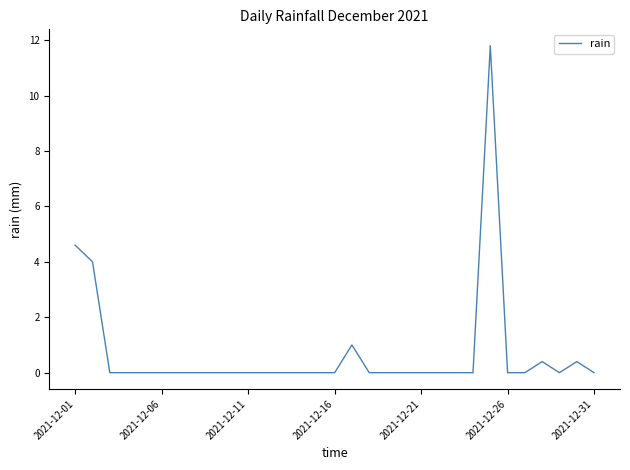

What is the greatest value displayed?

11.8